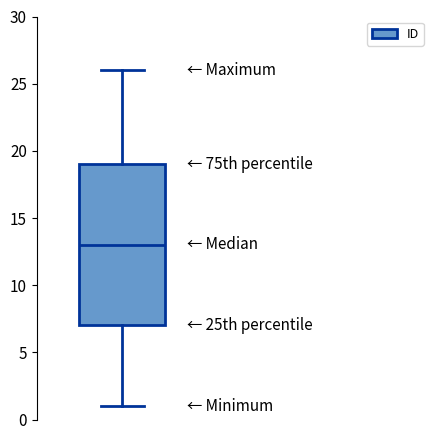

Transcribe this box plot: give where the median line is, the range the box spans, and where the two whiskers end, as read against the y-axis. The values are not printed on the chart, so give them approximately, as read against the axis.

median 13, box 7 to 19, whiskers 1 to 26